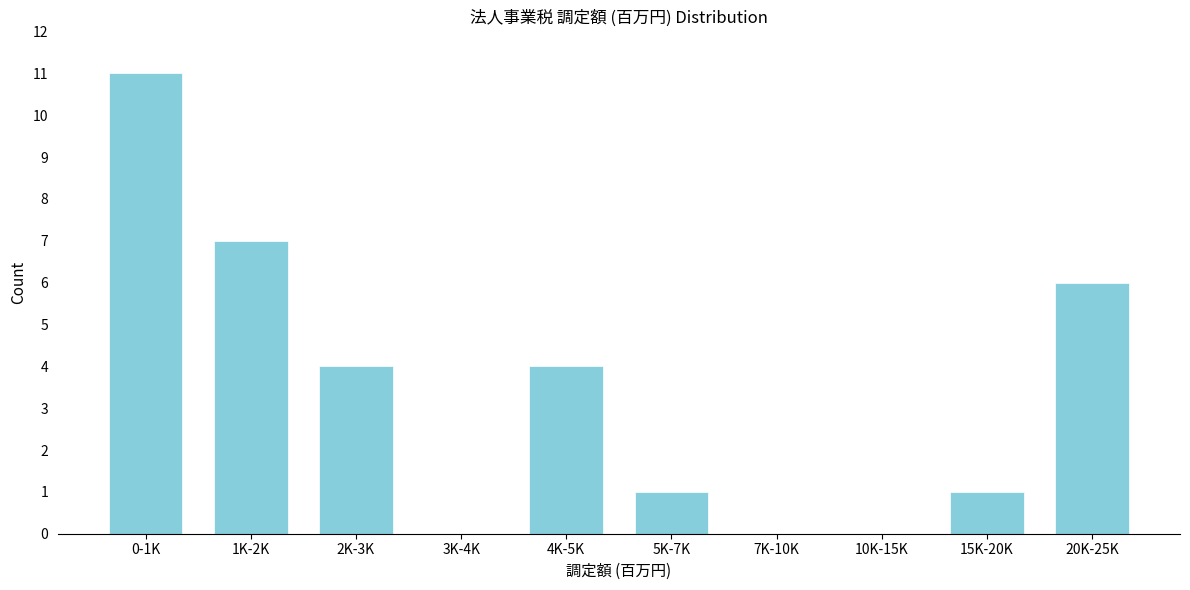

Reading left to right, list all the values displayed in this chart.

0-1K=11	1K-2K=7	2K-3K=4	3K-4K=0	4K-5K=4	5K-7K=1	7K-10K=0	10K-15K=0	15K-20K=1	20K-25K=6